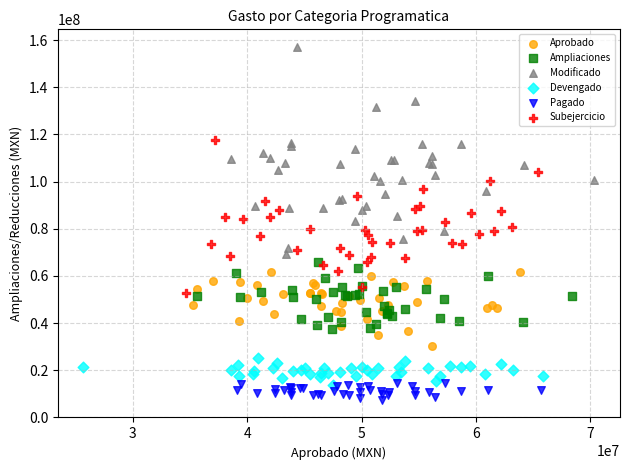

What are all the series names shown in the legend?

Aprobado, Ampliaciones, Modificado, Devengado, Pagado, Subejercicio